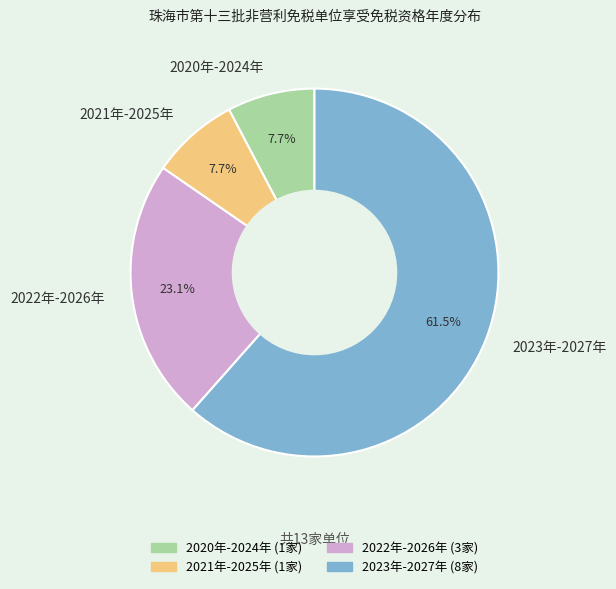

What is the largest slice in the pie chart?

2023年-2027年